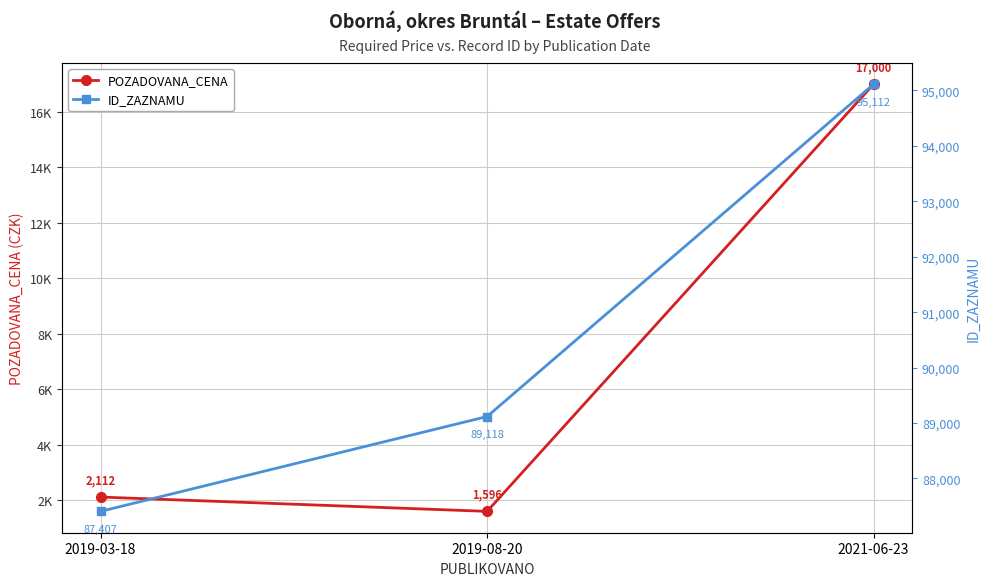

How many lines are shown in the chart?

2